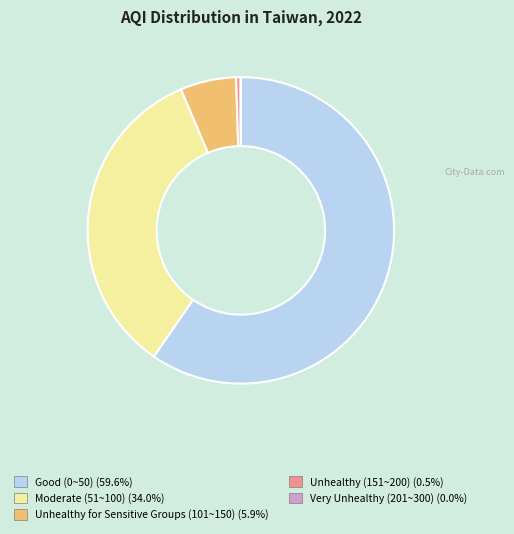

Does any single category account for the majority?

Yes